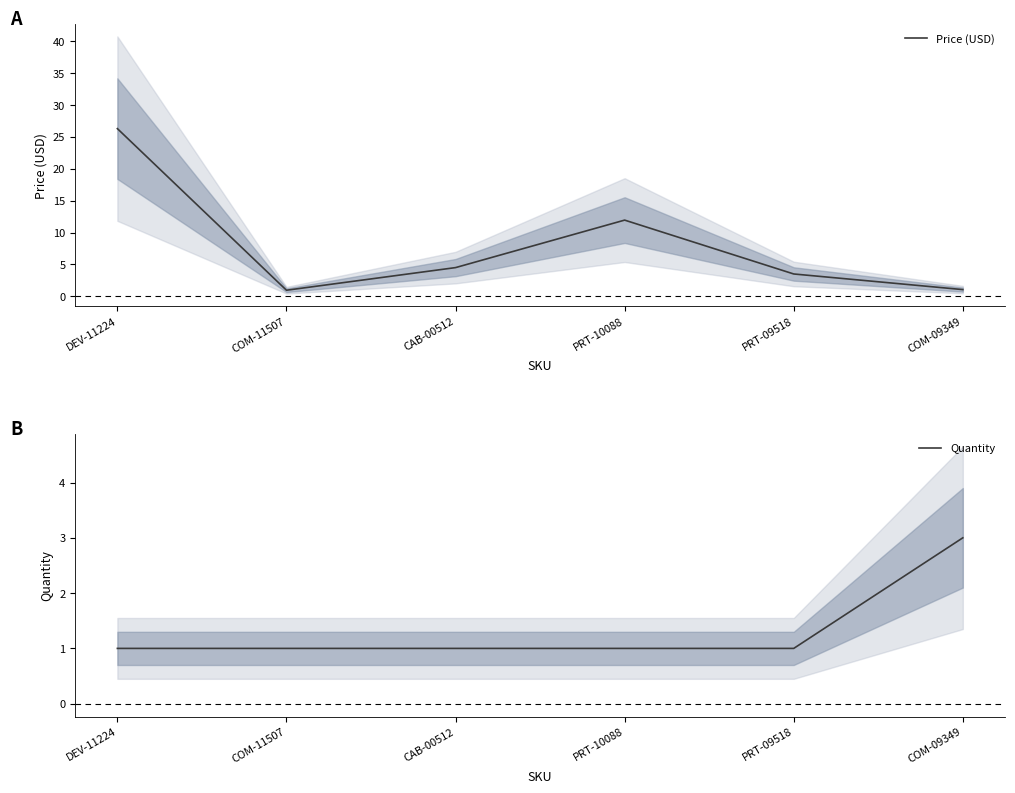

What is the spread (max minus min) of values at PRT-09518?

2.5